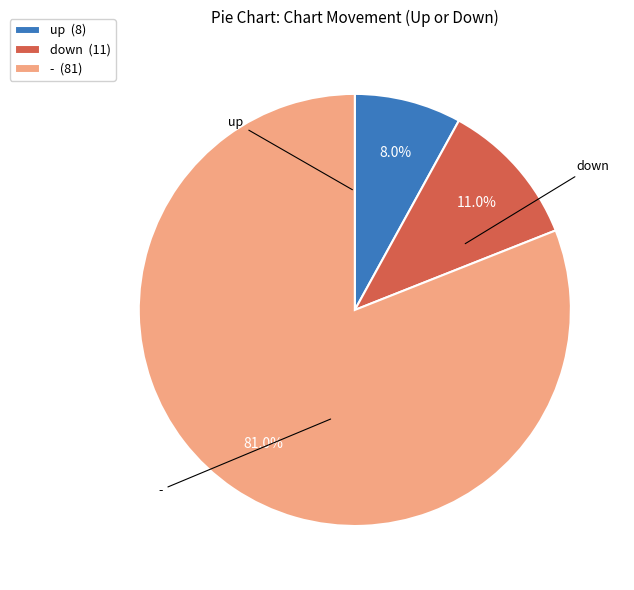

What percentage is NOT represented by -?

19.0%